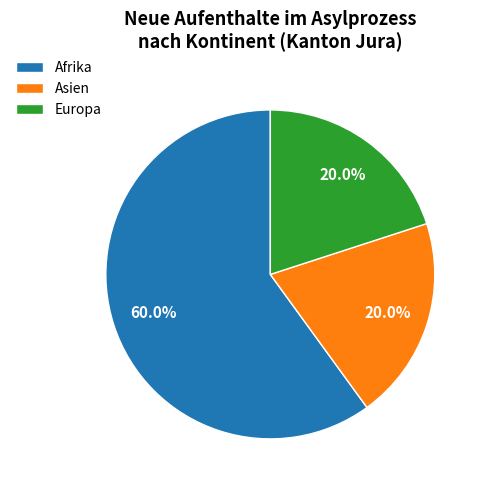

Between Afrika and Asien, which is larger?

Afrika